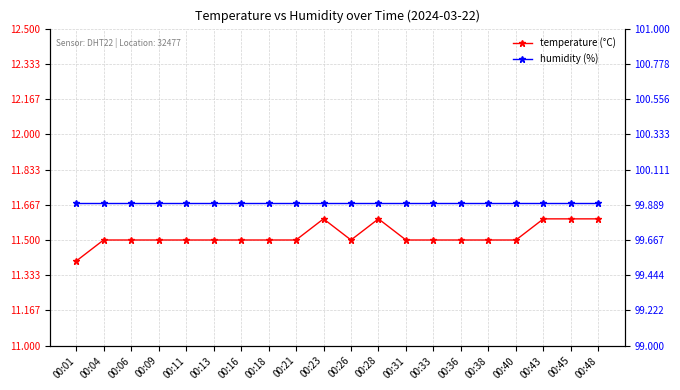

Between 00:45 and 00:26, which is larger?

00:45